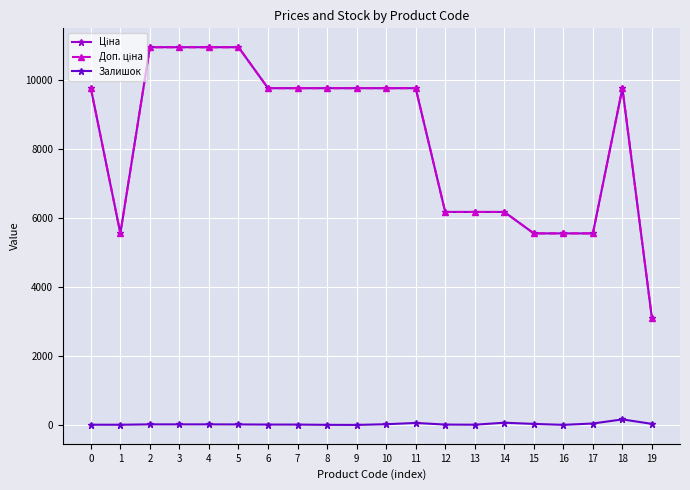

What is the maximum value shown in the chart?

10964.4